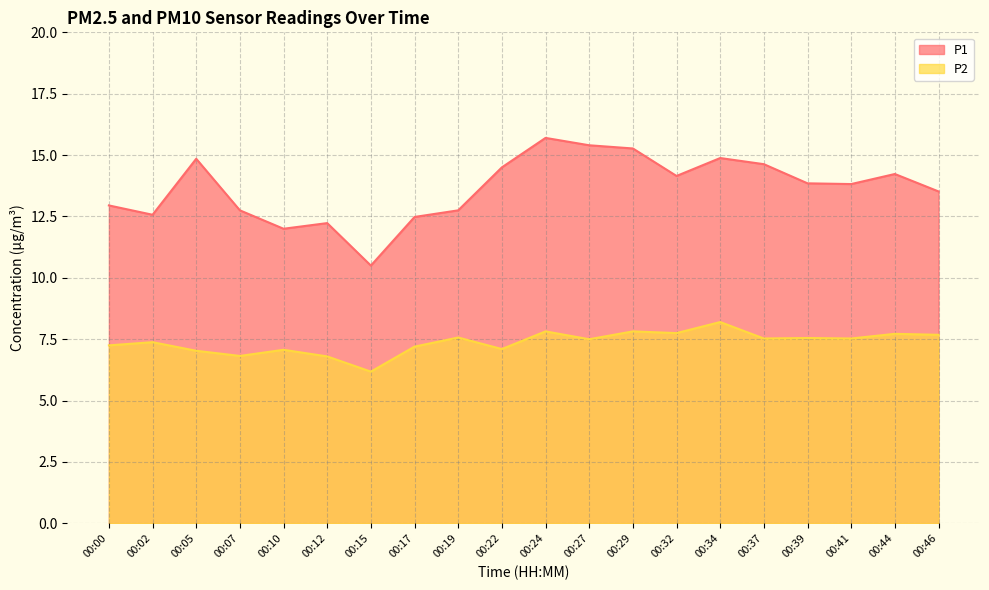

Does the chart have visible grid lines?

Yes